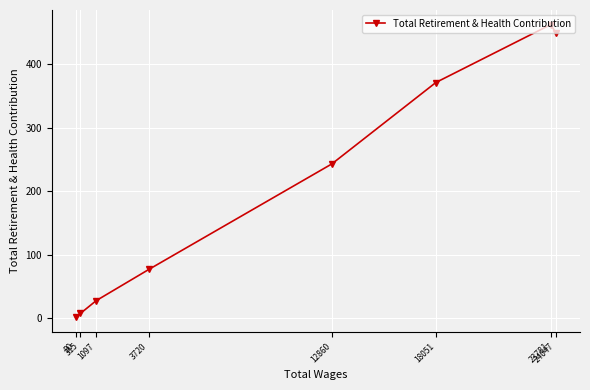

Reading left to right, what are all the values shown in this chart?

80=2	315=8	1097=28	3720=77	12860=243	18051=371	23781=462	24047=449